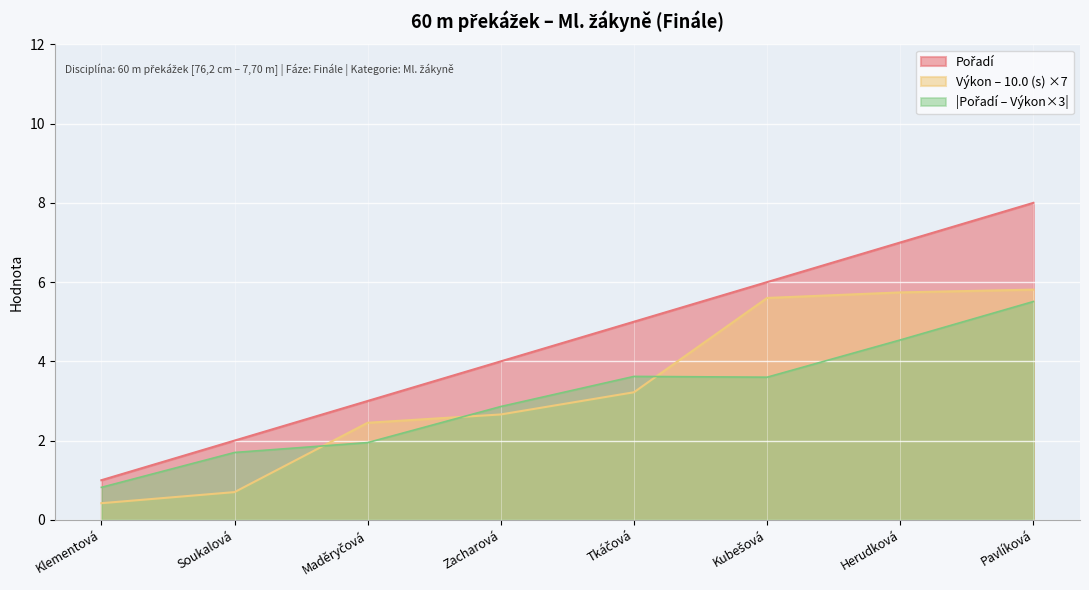

The value of Výkon – 10.0 (s) ×7 at Pavlíková is 5.8. True or false?

True